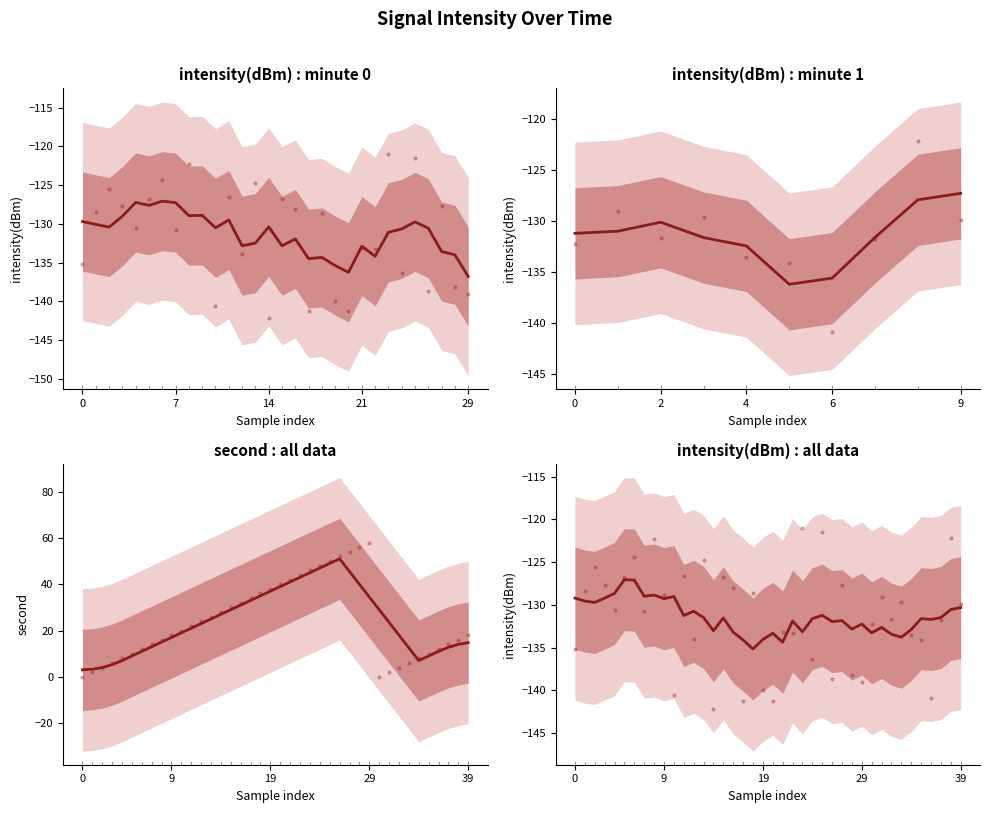

Which series reaches the minimum Y coordinate?

intensity(dBm)